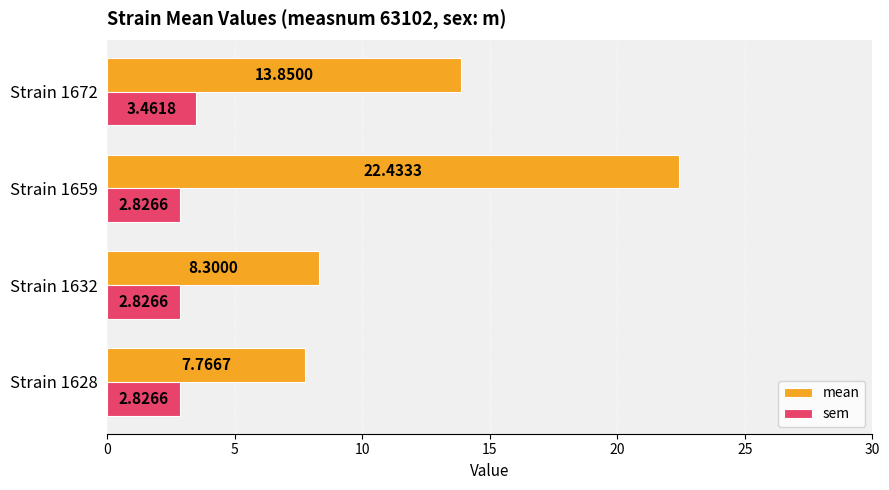

Between Strain 1628 and Strain 1659, which series saw the biggest shift?

mean